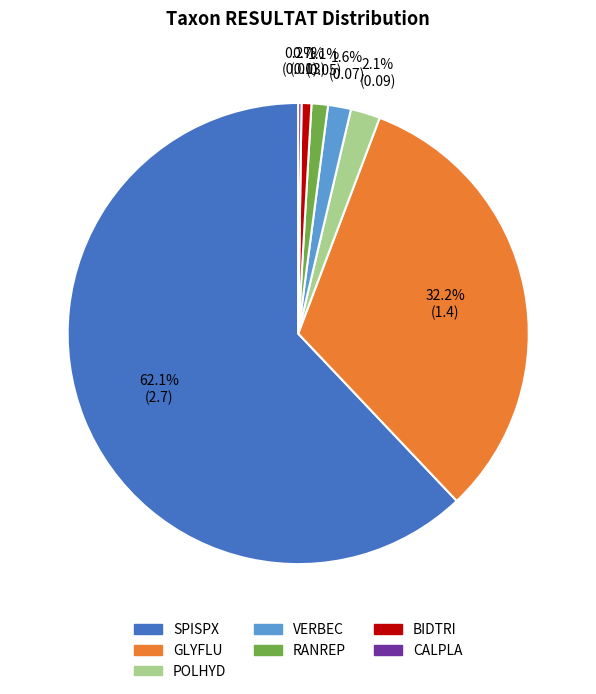

Combined, do RANREP and GLYFLU account for over 50%?

No